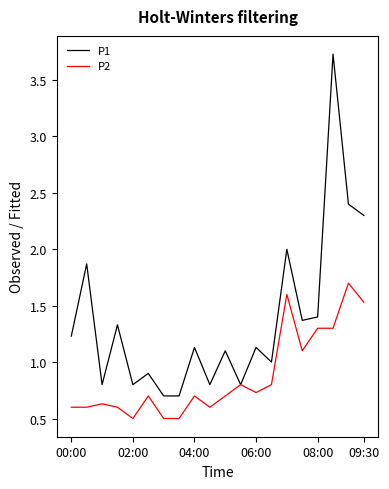

Which series has the largest total across all categories?

P1